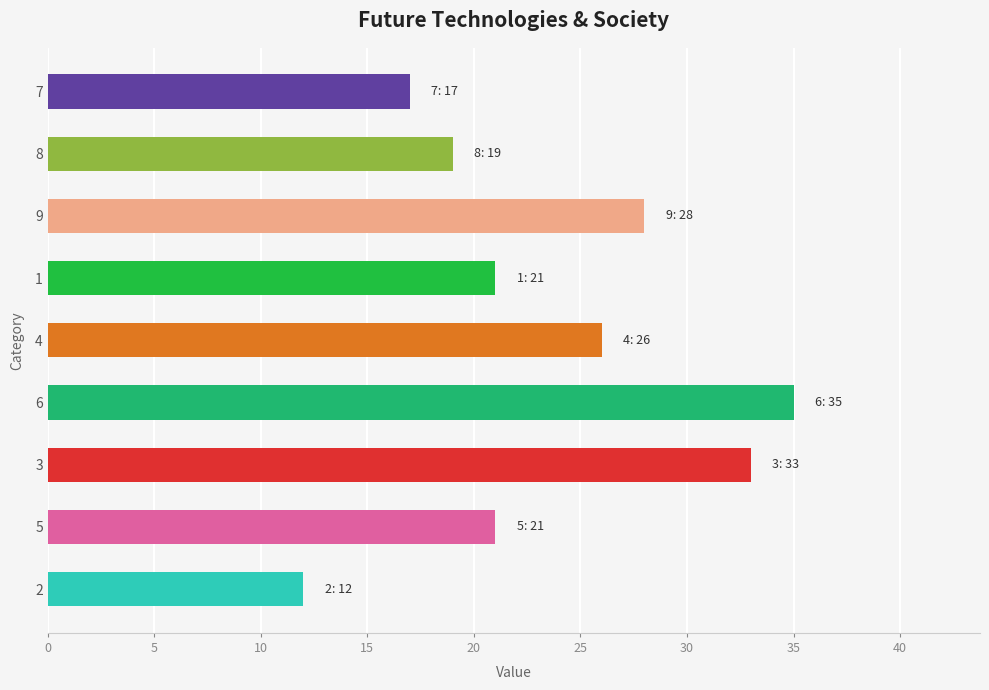

The value at 4 is 26. True or false?

True